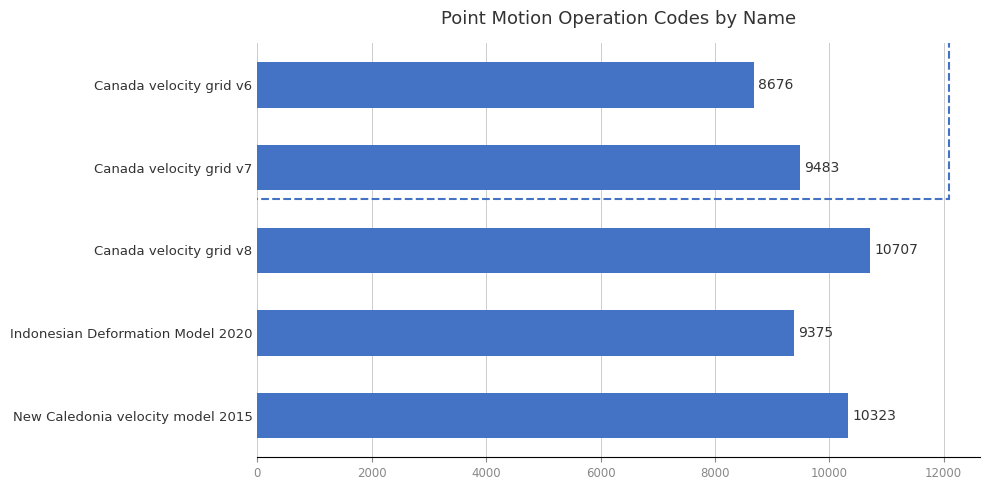

What is the maximum value shown in the chart?

10707